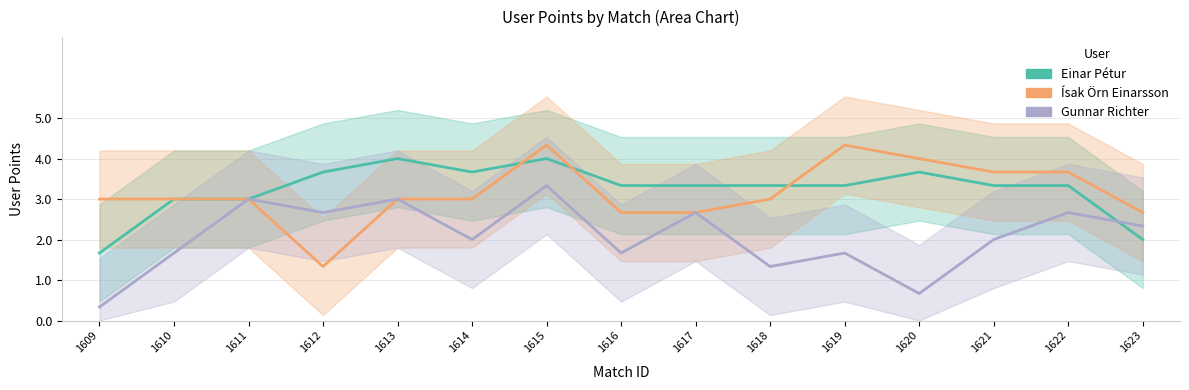

Where does the Ísak Örn Einarsson series first go above 3?

1615